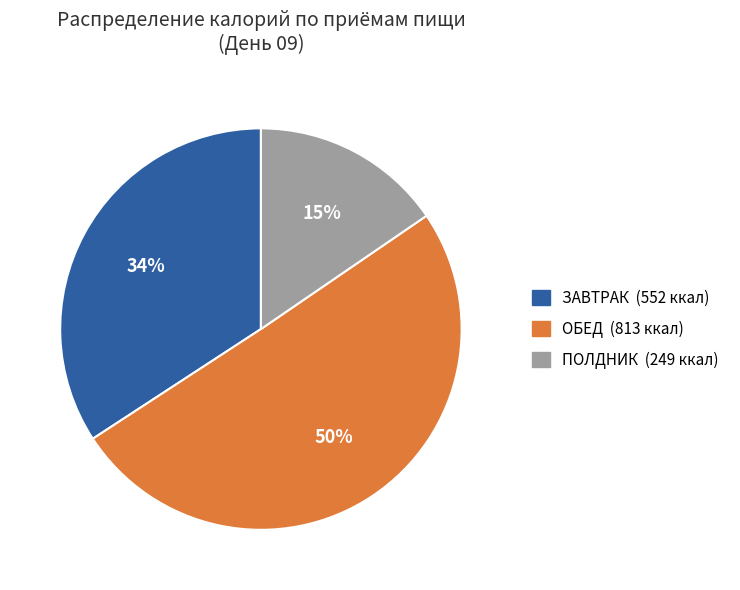

Which has a higher value, ЗАВТРАК (552 ккал) or ПОЛДНИК (249 ккал)?

ЗАВТРАК (552 ккал)